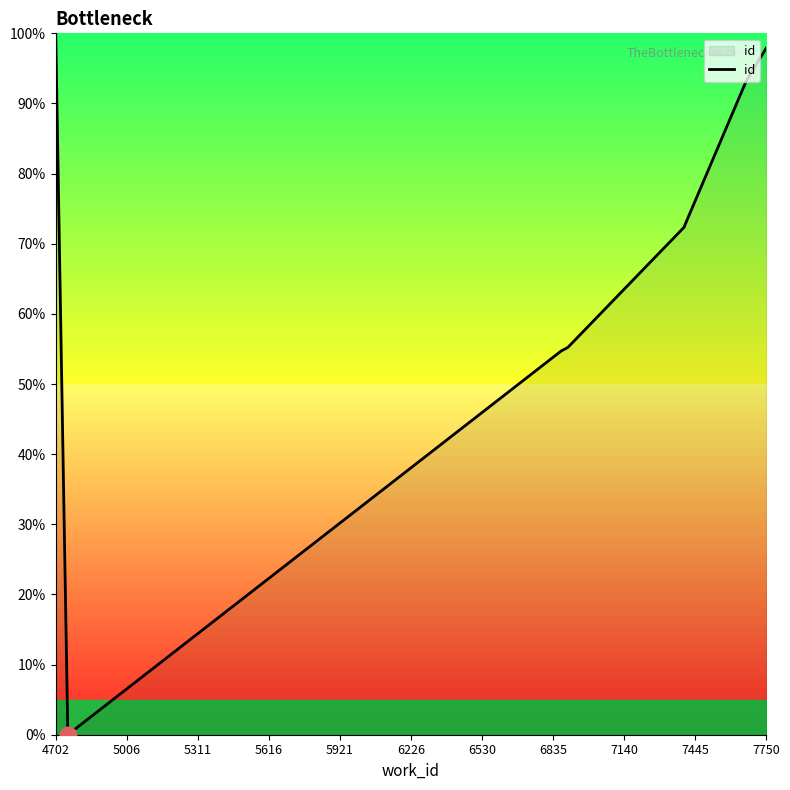

How many distinct data groups are displayed?

1